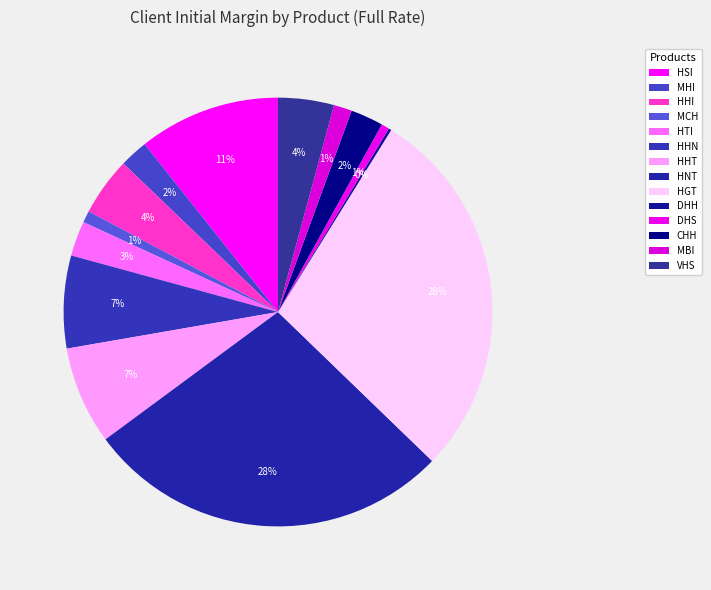

Is it true that MBI is 1% of the pie?

True